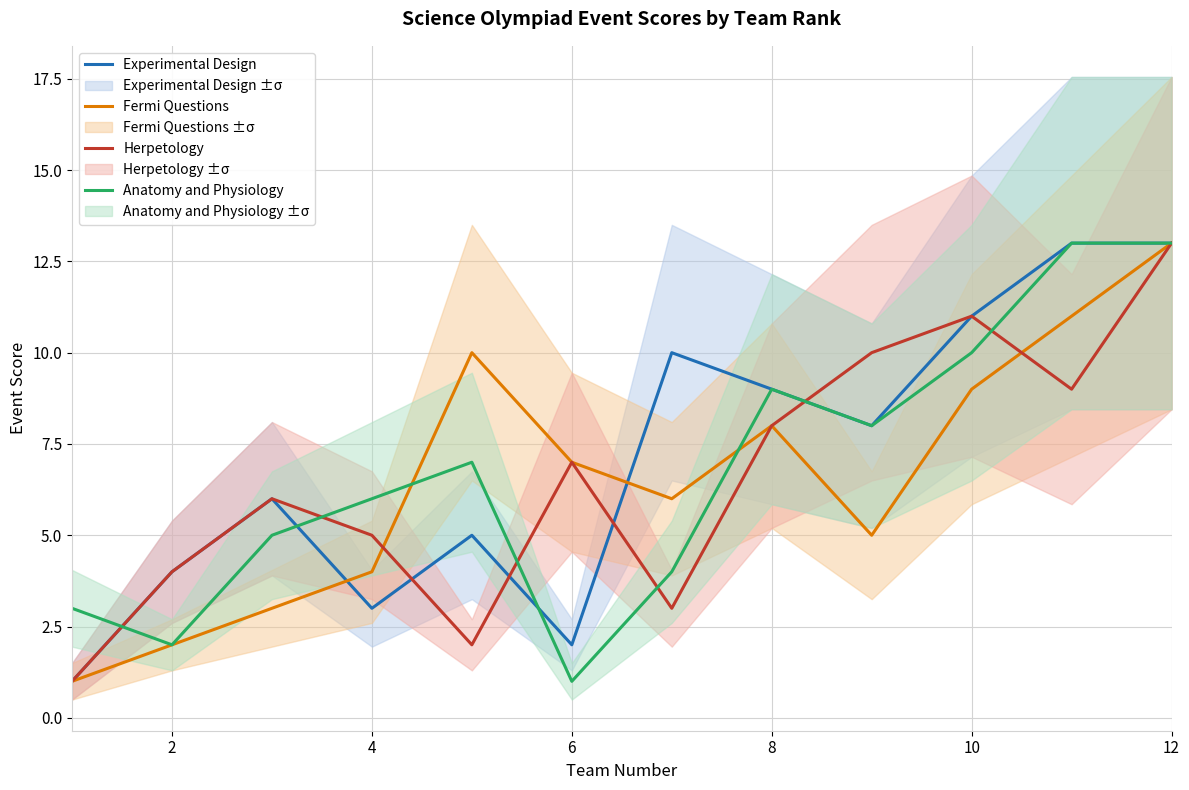

How many categories are shown in the chart?

12